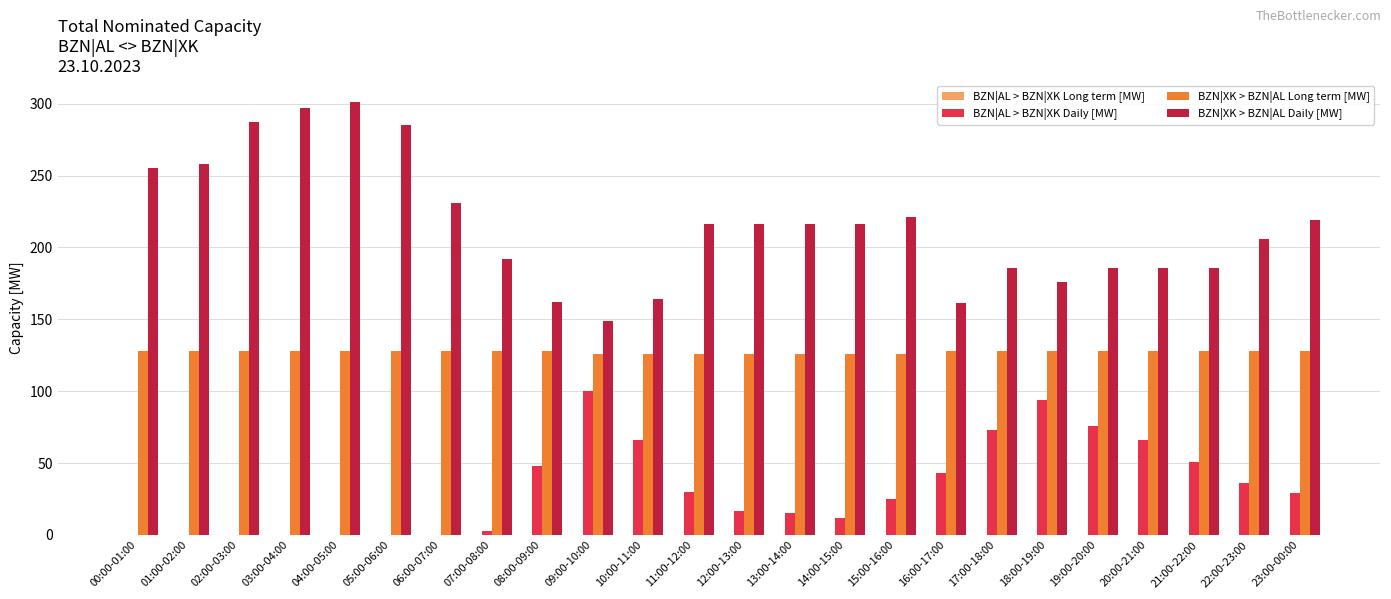

The BZN|XK > BZN|AL Long term [MW] series shows 222 at 16:00-17:00. True or false?

False